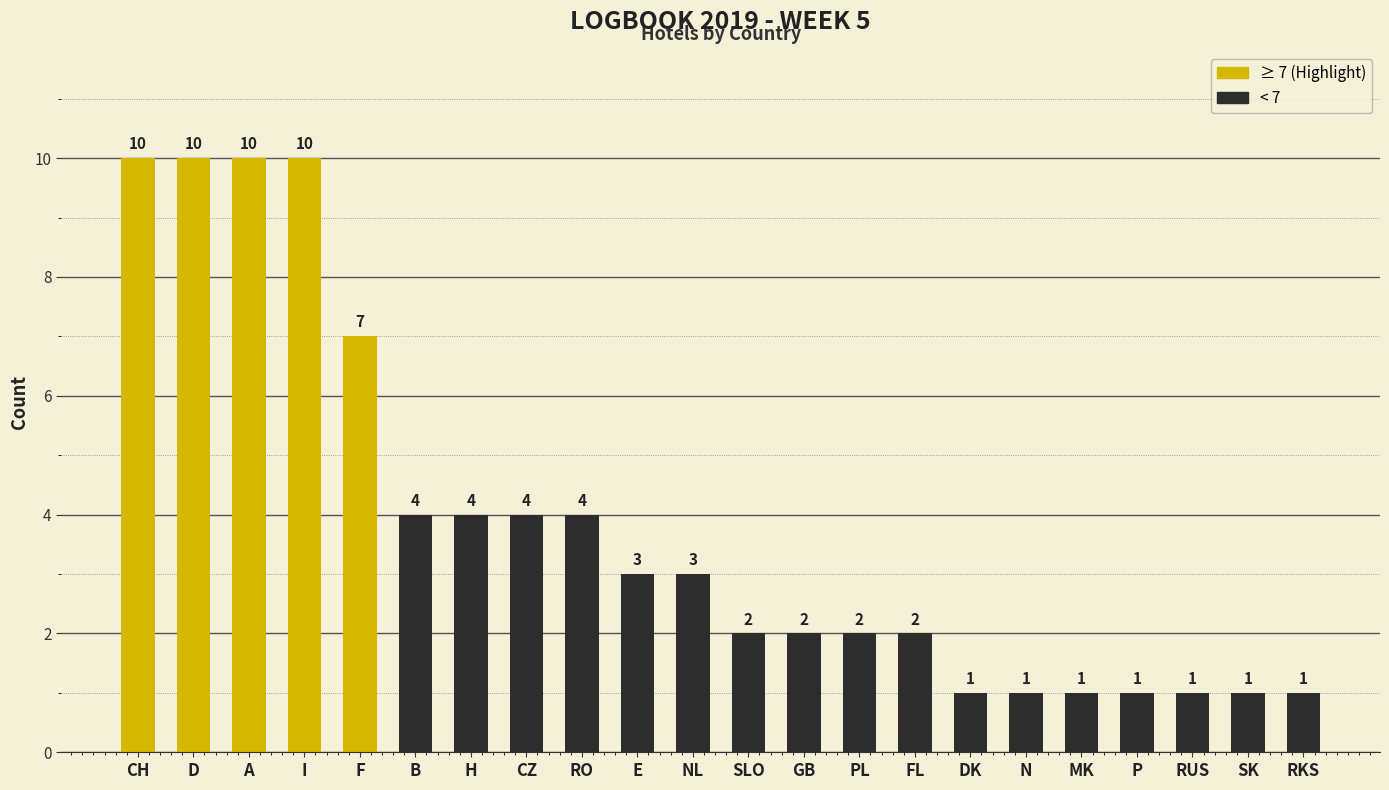

How many values are below 3?

11